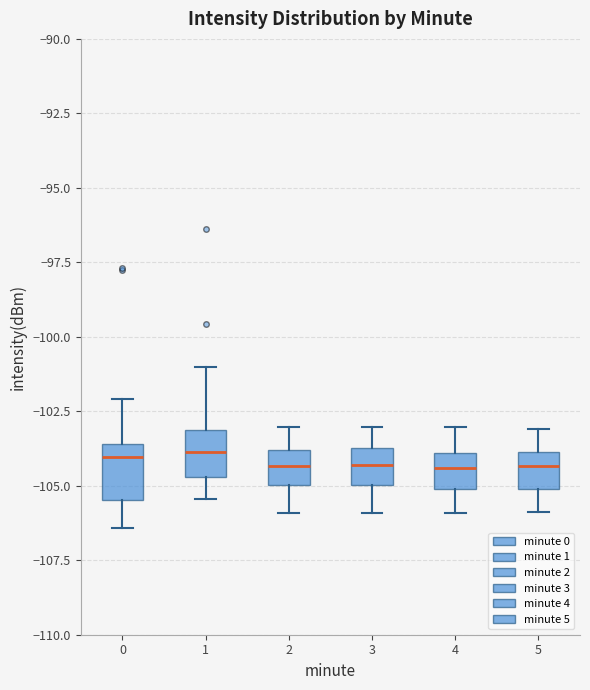

Reading left to right, read every box against the y-axis: the position of its median line, the range the box covers, and the ends of its whiskers. The values are not printed on the chart, so give them approximately, as read against the axis.

0: median -104.0, box -105.5 to -103.5, whiskers -106.5 to -102.0
1: median -104.0, box -104.5 to -103.0, whiskers -105.5 to -101.0
2: median -104.5, box -105.0 to -104.0, whiskers -106.0 to -103.0
3: median -104.5, box -105.0 to -103.5, whiskers -106.0 to -103.0
4: median -104.5, box -105.0 to -104.0, whiskers -106.0 to -103.0
5: median -104.5, box -105.0 to -104.0, whiskers -106.0 to -103.0